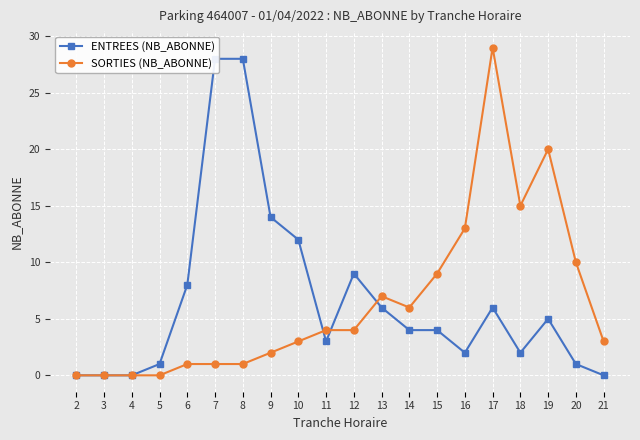

What is the average value of the SORTIES (NB_ABONNE) series?

6